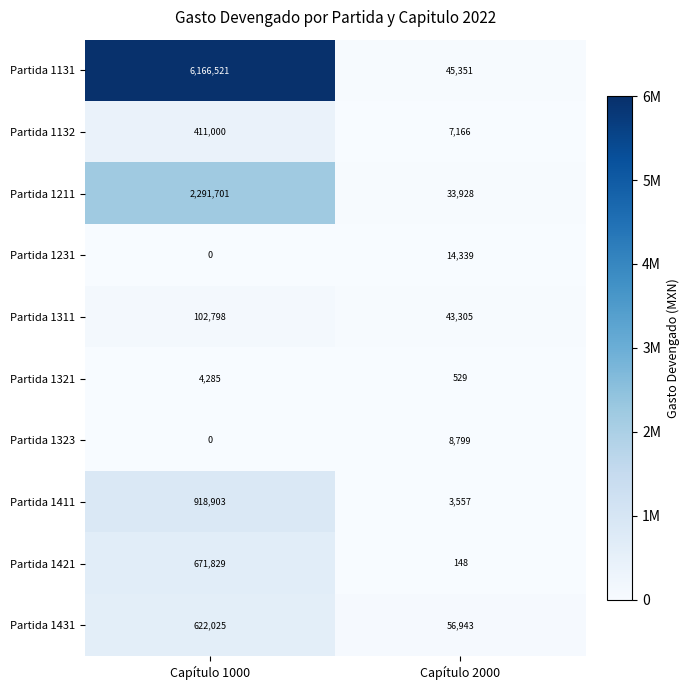

Is the value of Partida 1431 at Capítulo 2000 greater than the value of Partida 1131 at Capítulo 1000?

No